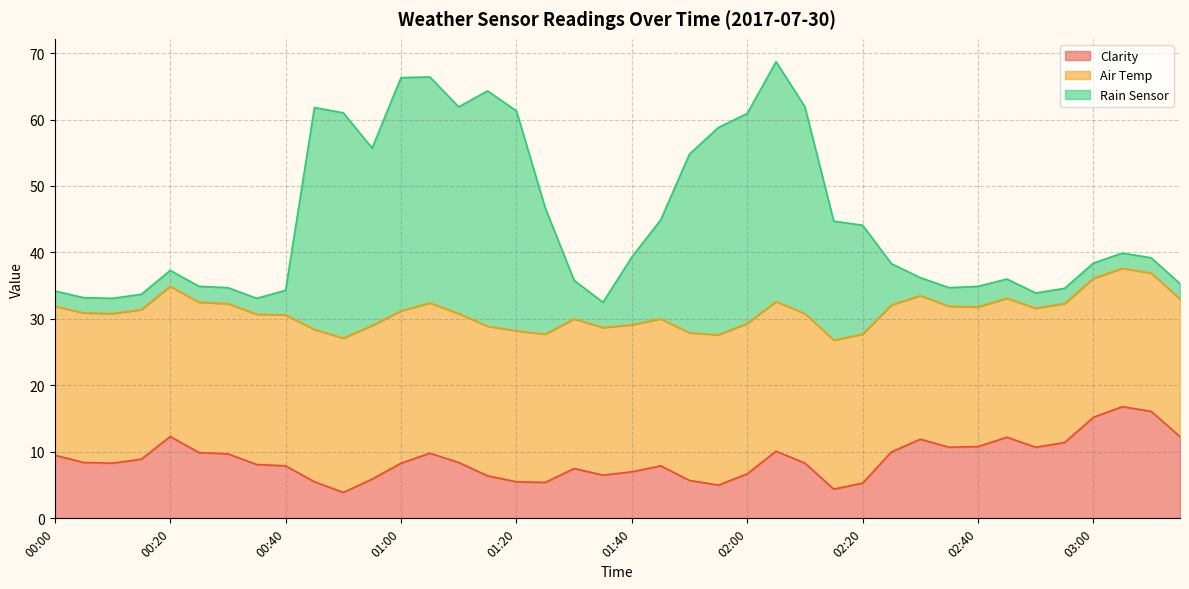

What is the difference between the second highest and minimum values in the Clarity series?

12.2